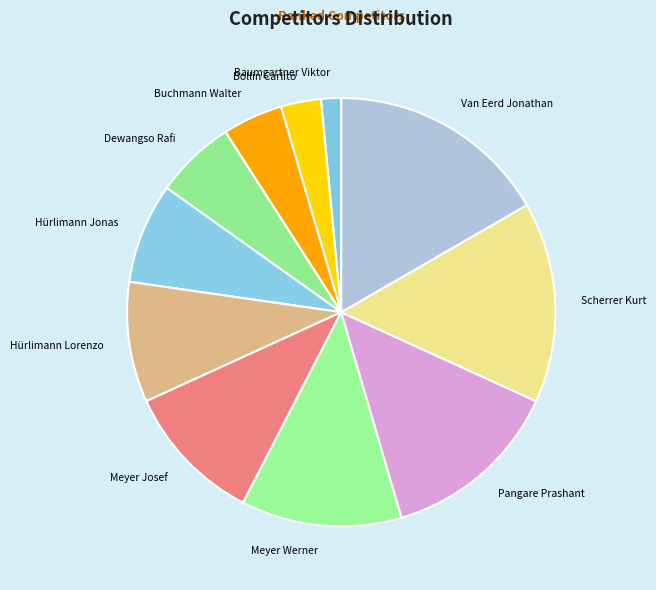

Which slice is the smallest?

Baumgartner Viktor